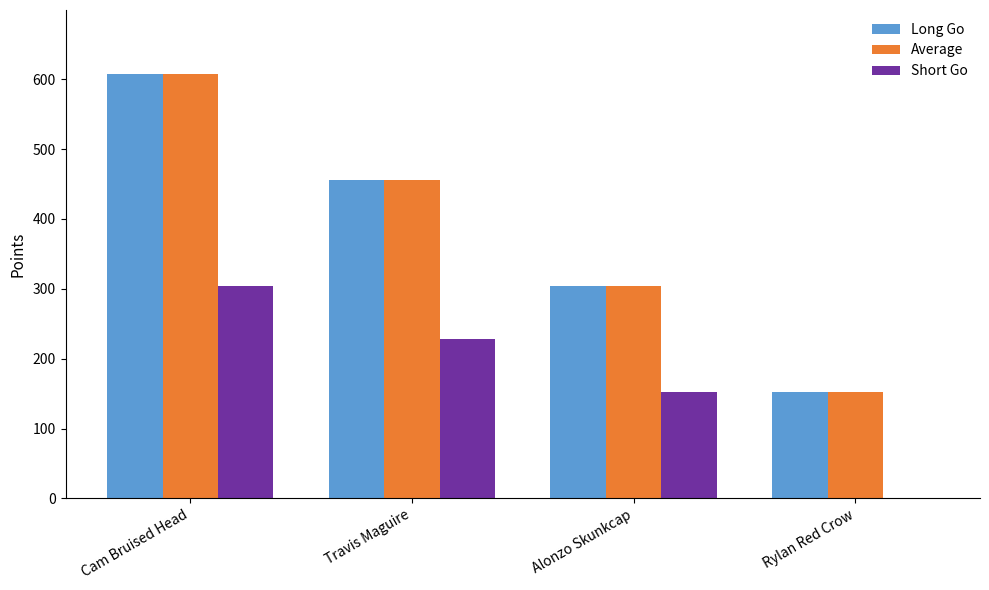

Reading left to right, extract all data points from this chart.

Long Go: Cam Bruised Head=608	Travis Maguire=456	Alonzo Skunkcap=304	Rylan Red Crow=152
Average: Cam Bruised Head=608	Travis Maguire=456	Alonzo Skunkcap=304	Rylan Red Crow=152
Short Go: Cam Bruised Head=304	Travis Maguire=228	Alonzo Skunkcap=153	Rylan Red Crow=0